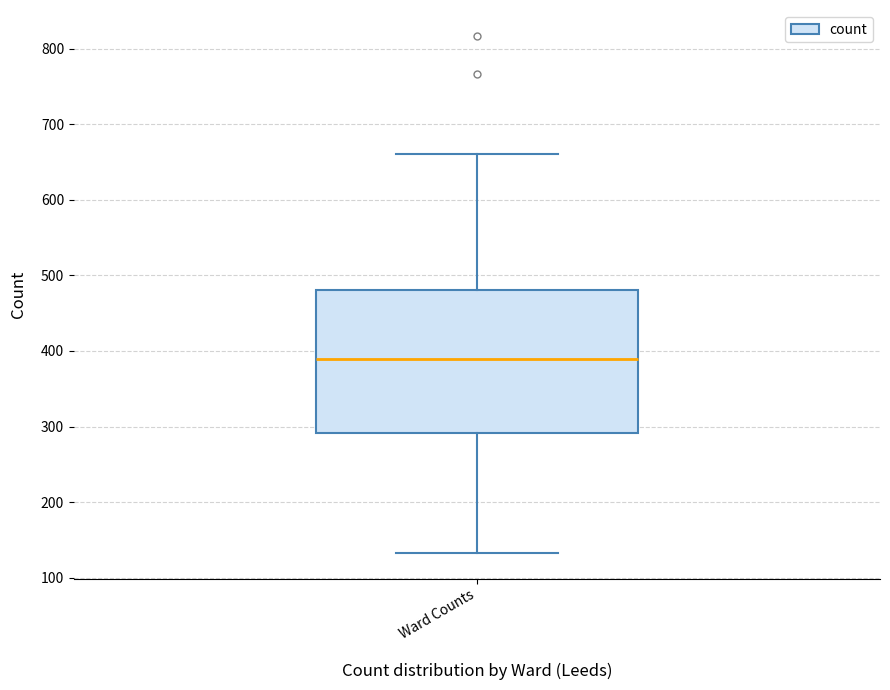

Read this box plot against the y-axis: the position of the median line, the range covered by the box, and the ends of both whiskers. The values are not printed on the chart, so give them approximately, as read against the axis.

median 390, box 290 to 480, whiskers 130 to 660